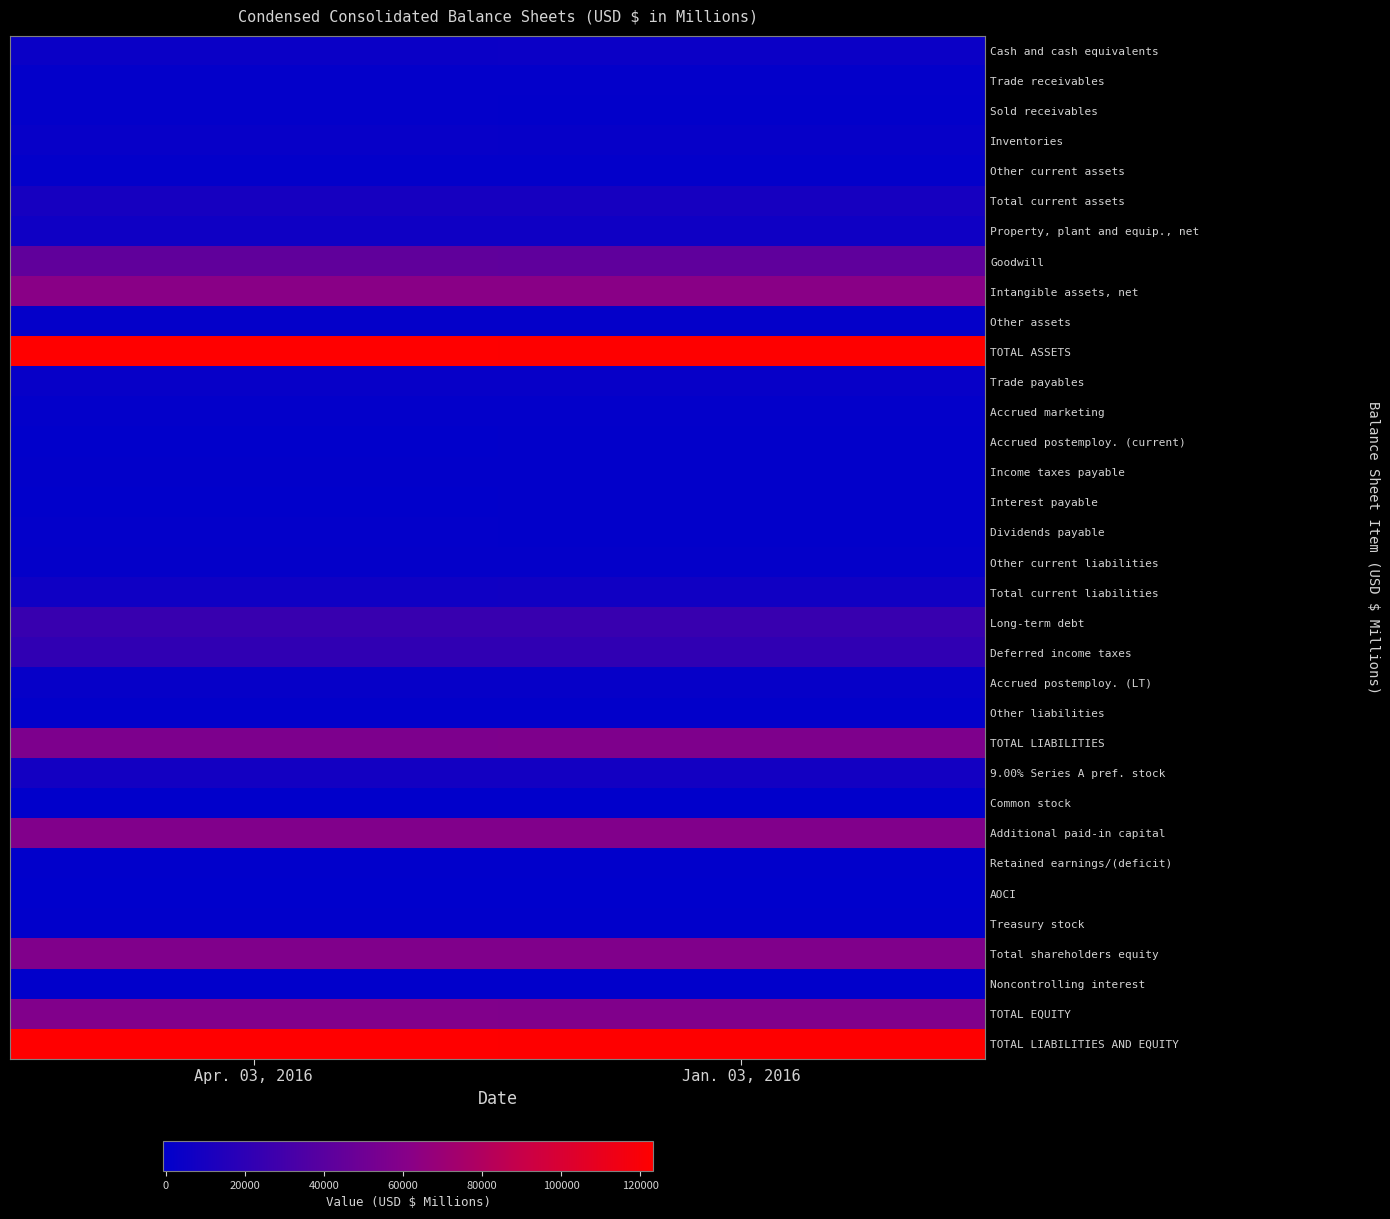

Reading right to left, list all the values displayed in this chart.

Cash and cash equivalents: Jan. 03, 2016=4837	Apr. 03, 2016=4199
Trade receivables: Jan. 03, 2016=871	Apr. 03, 2016=939
Sold receivables: Jan. 03, 2016=583	Apr. 03, 2016=805
Inventories: Jan. 03, 2016=2618	Apr. 03, 2016=2892
Other current assets: Jan. 03, 2016=871	Apr. 03, 2016=977
Total current assets: Jan. 03, 2016=9780	Apr. 03, 2016=9812
Property, plant and equip., net: Jan. 03, 2016=6524	Apr. 03, 2016=6434
Goodwill: Jan. 03, 2016=43051	Apr. 03, 2016=43542
Intangible assets, net: Jan. 03, 2016=62120	Apr. 03, 2016=62049
Other assets: Jan. 03, 2016=1498	Apr. 03, 2016=1436
TOTAL ASSETS: Jan. 03, 2016=122973	Apr. 03, 2016=123273
Trade payables: Jan. 03, 2016=2844	Apr. 03, 2016=2773
Accrued marketing: Jan. 03, 2016=856	Apr. 03, 2016=867
Accrued postemploy. (current): Jan. 03, 2016=328	Apr. 03, 2016=164
Income taxes payable: Jan. 03, 2016=417	Apr. 03, 2016=575
Interest payable: Jan. 03, 2016=401	Apr. 03, 2016=266
Dividends payable: Jan. 03, 2016=762	Apr. 03, 2016=794
Other current liabilities: Jan. 03, 2016=1324	Apr. 03, 2016=1291
Total current liabilities: Jan. 03, 2016=6932	Apr. 03, 2016=6730
Long-term debt: Jan. 03, 2016=25151	Apr. 03, 2016=25167
Deferred income taxes: Jan. 03, 2016=21497	Apr. 03, 2016=21659
Accrued postemploy. (LT): Jan. 03, 2016=2405	Apr. 03, 2016=2380
Other liabilities: Jan. 03, 2016=752	Apr. 03, 2016=737
TOTAL LIABILITIES: Jan. 03, 2016=56737	Apr. 03, 2016=56673
9.00% Series A pref. stock: Jan. 03, 2016=8320	Apr. 03, 2016=8320
Common stock: Jan. 03, 2016=12	Apr. 03, 2016=12
Additional paid-in capital: Jan. 03, 2016=58375	Apr. 03, 2016=58438
Retained earnings/(deficit): Jan. 03, 2016=0	Apr. 03, 2016=193
AOCI: Jan. 03, 2016=-671	Apr. 03, 2016=-560
Treasury stock: Jan. 03, 2016=-31	Apr. 03, 2016=-40
Total shareholders equity: Jan. 03, 2016=57685	Apr. 03, 2016=58043
Noncontrolling interest: Jan. 03, 2016=208	Apr. 03, 2016=216
TOTAL EQUITY: Jan. 03, 2016=57893	Apr. 03, 2016=58259
TOTAL LIABILITIES AND EQUITY: Jan. 03, 2016=122973	Apr. 03, 2016=123273